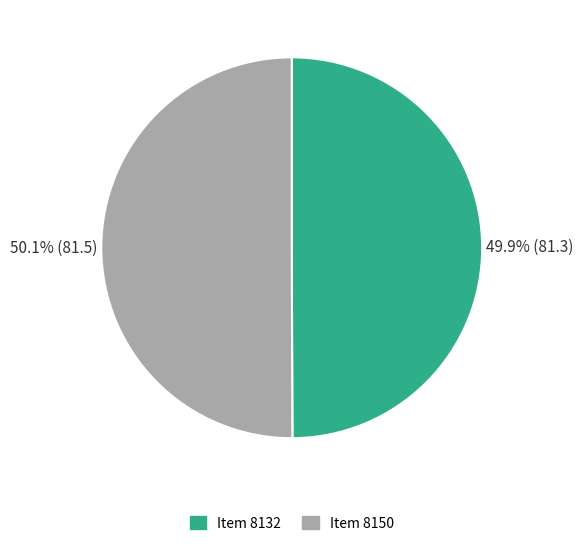

To the nearest percent, what is the average slice percentage?

50%